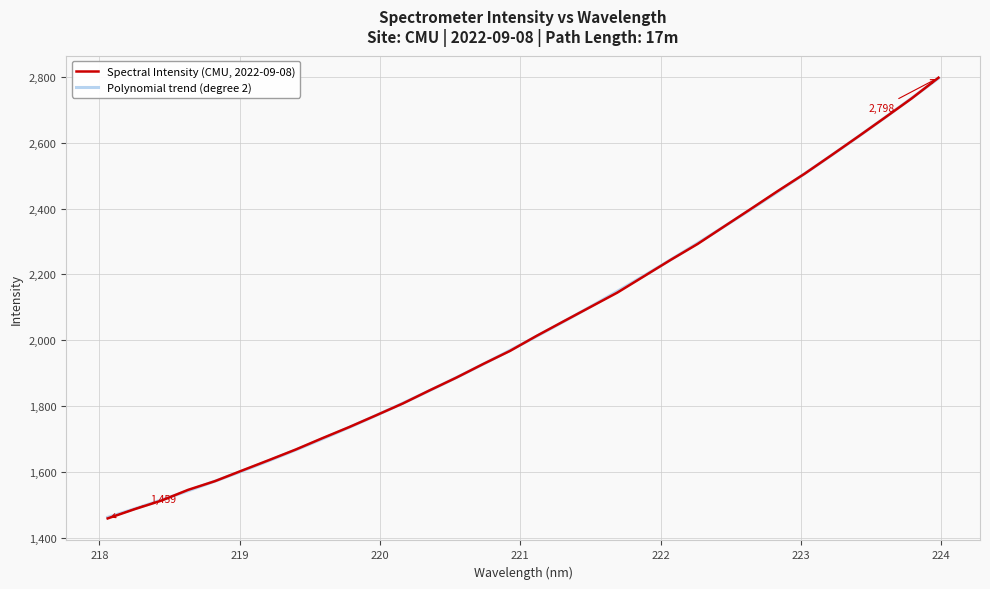

What is the sum of all values?

65268.5